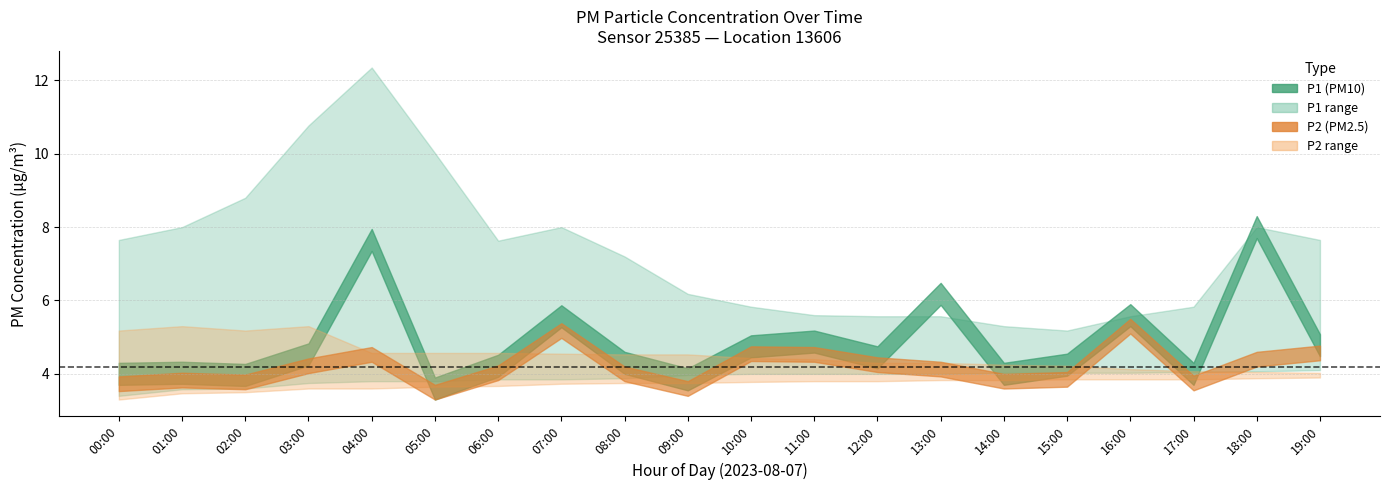

Where is the first local maximum for P1?

01:00